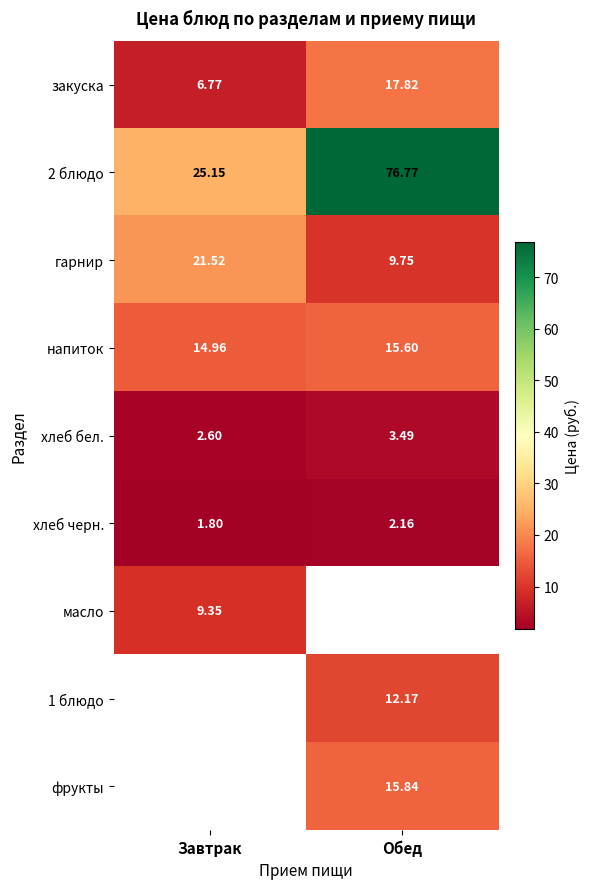

At which label does закуска reach its minimum?

Завтрак